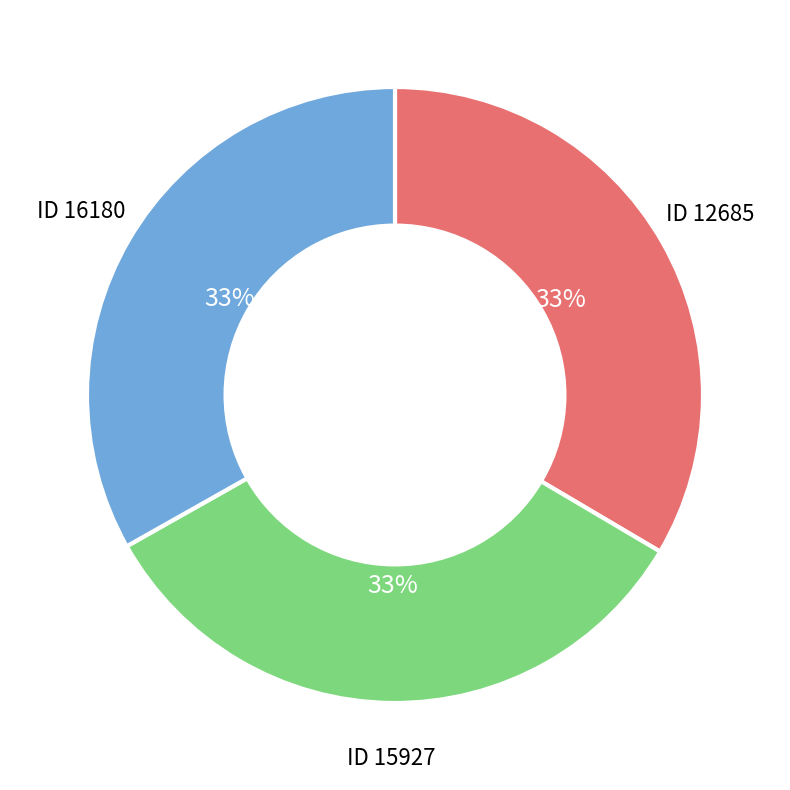

Is there any slice that represents more than half of the pie?

No